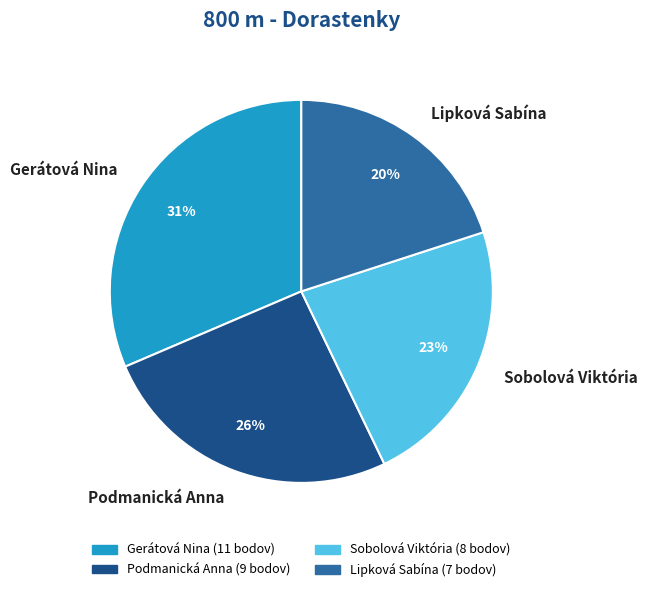

Between Gerátová Nina and Sobolová Viktória, which is larger?

Gerátová Nina